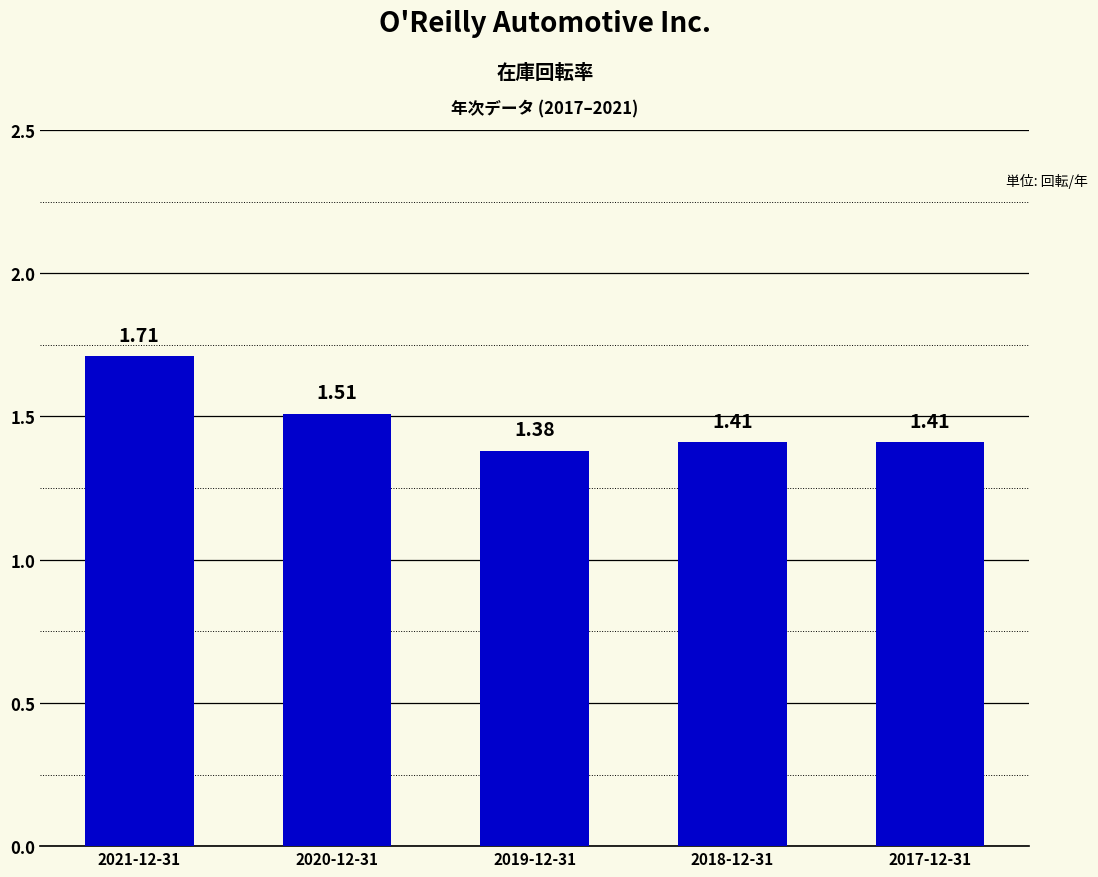

What is the ratio of the value at 2017-12-31 to the value at 2021-12-31?

0.8